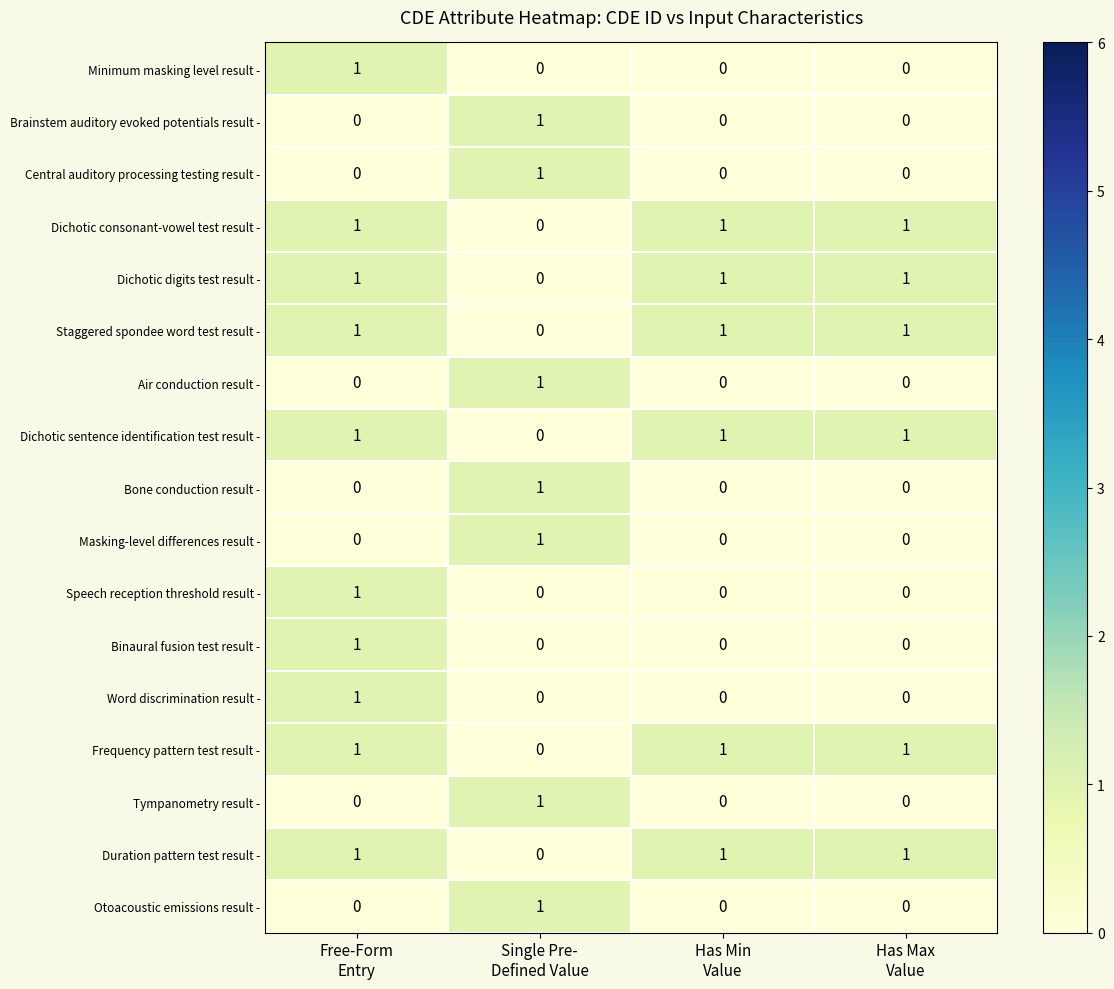

At how many categories does at least one series exceed 0?

4